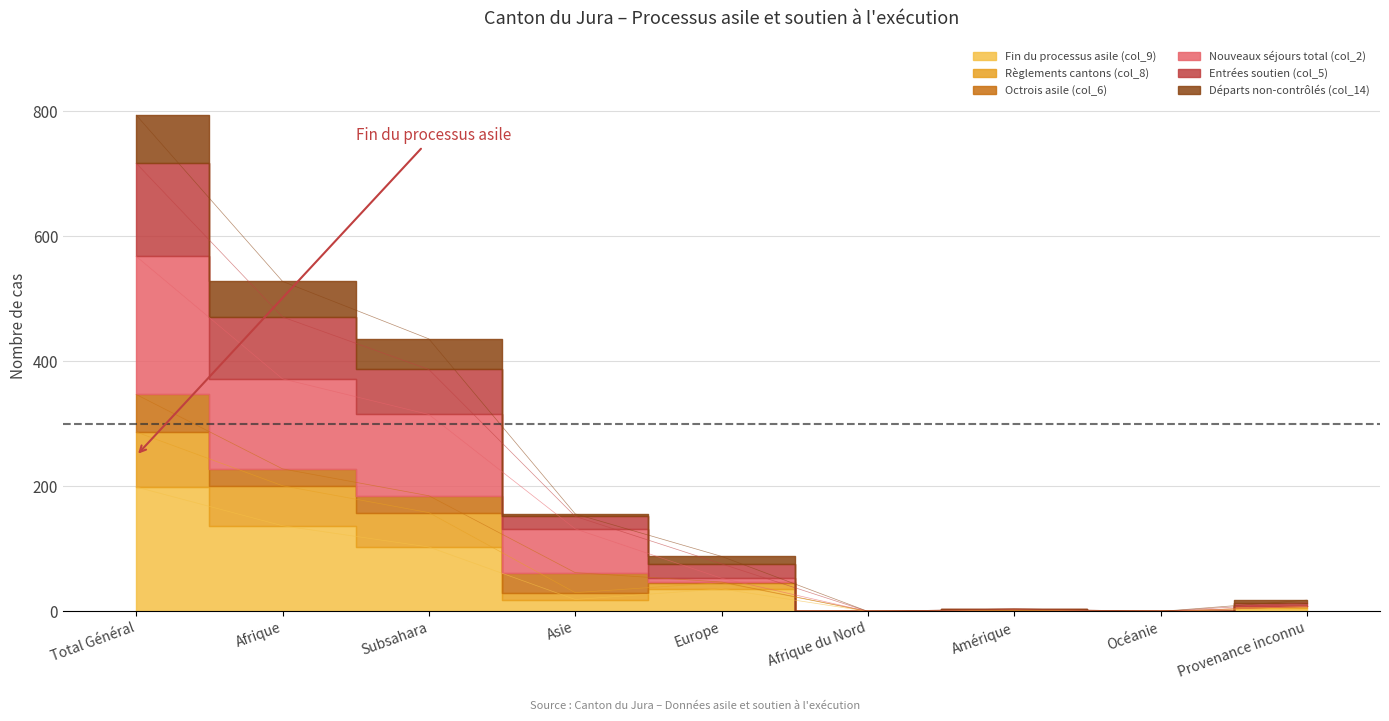

How many interior local valleys does the Entrées soutien (col_5) series have?

2